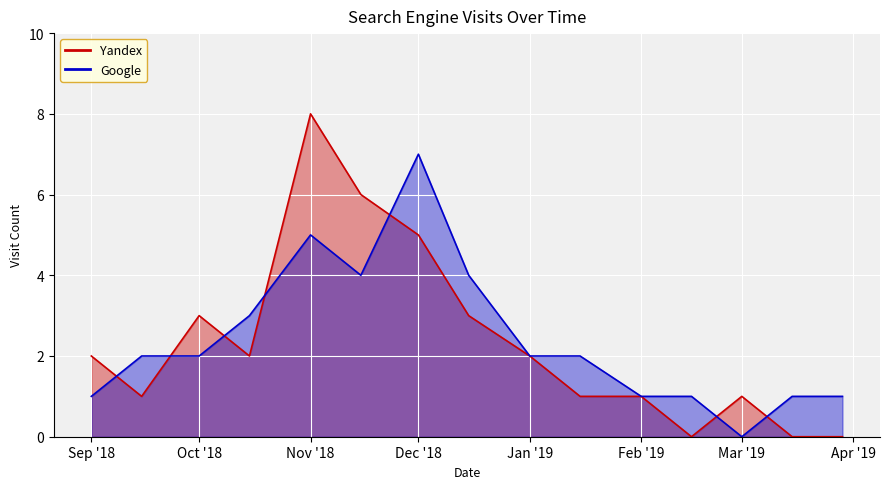

How many data points does each series have?

15